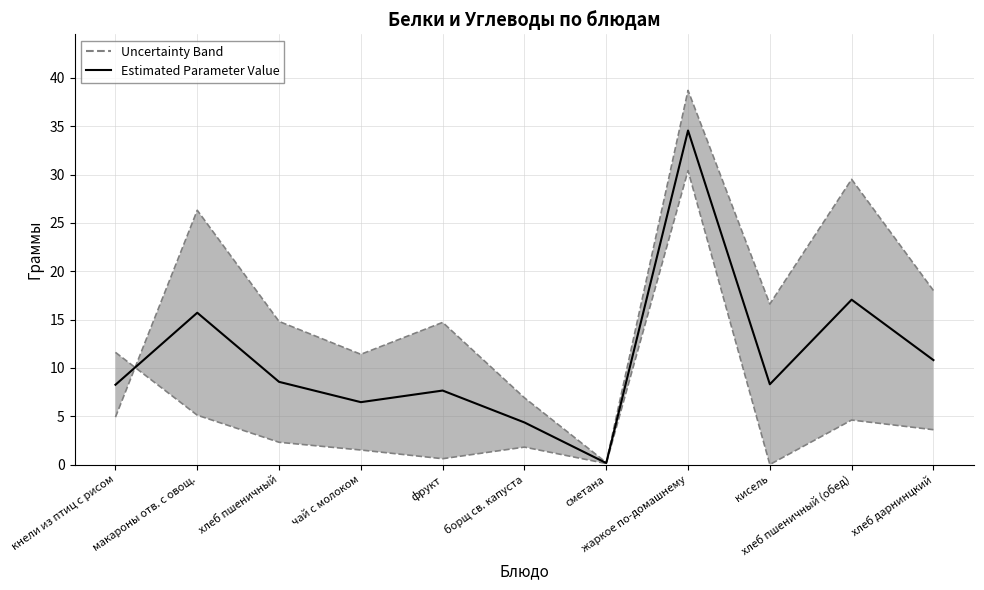

Which category has the highest value across all series?

жаркое по-домашнему